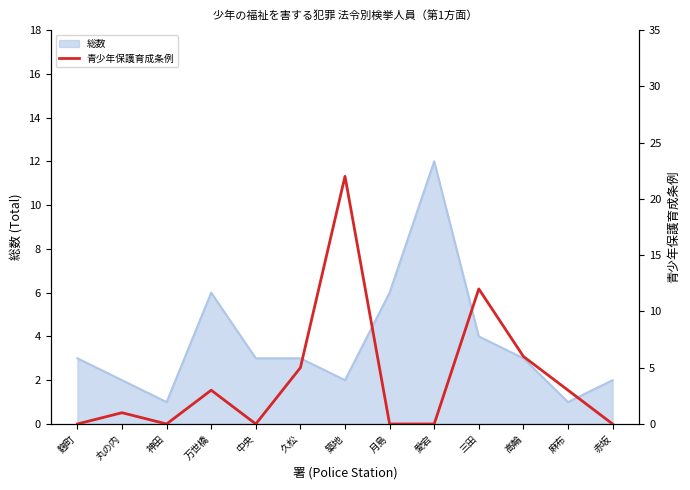

True or false: the data shows 14 at 愛宕.

False